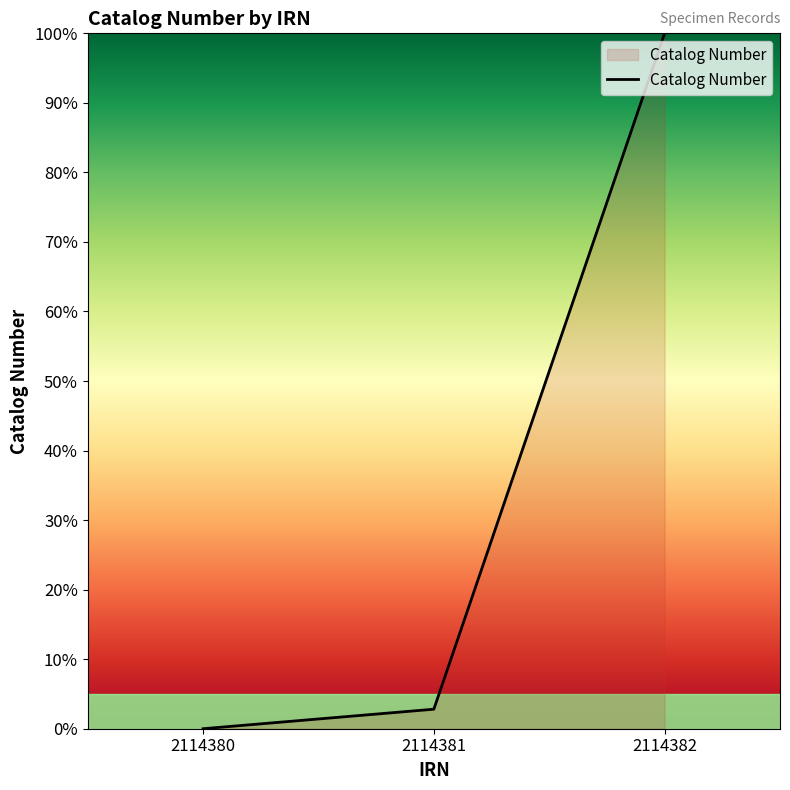

What is the greatest value displayed?

100.0